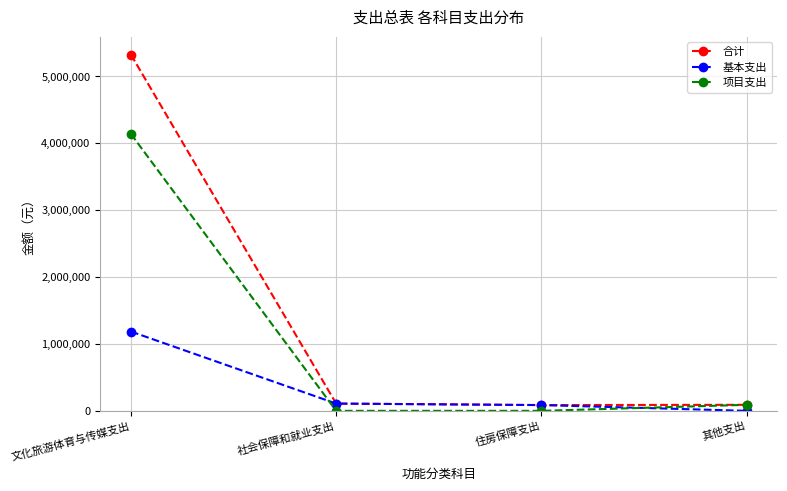

What is the value of the 项目支出 point at the 4th from the left?

90000.0